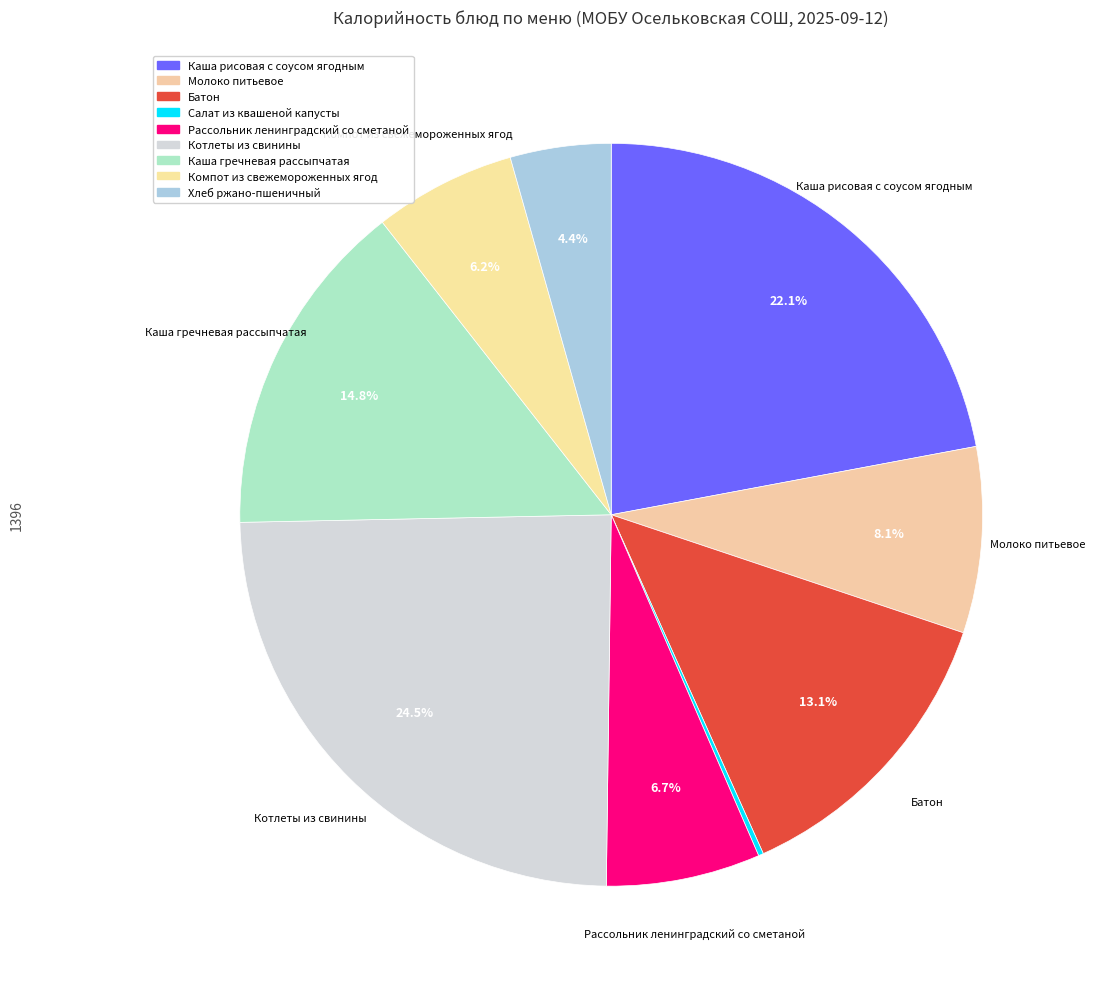

Between Каша гречневая рассыпчатая and Хлеб ржано-пшеничный, which is larger?

Каша гречневая рассыпчатая